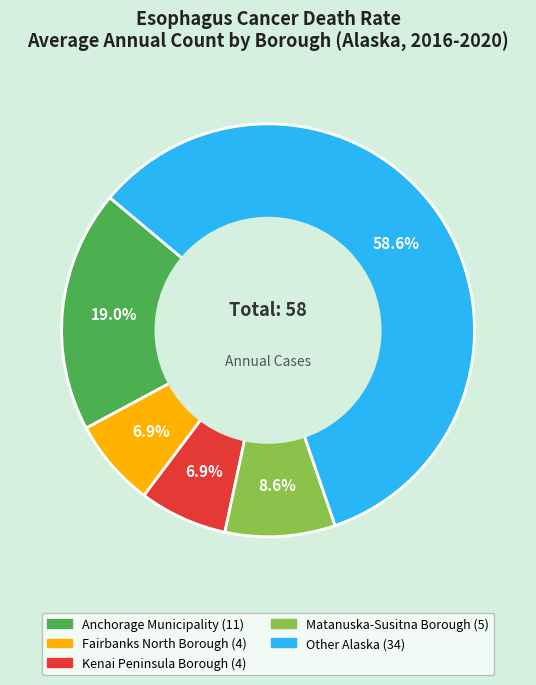

To the nearest percent, what is the combined percentage of Kenai Peninsula Borough and Other Alaska?

66%